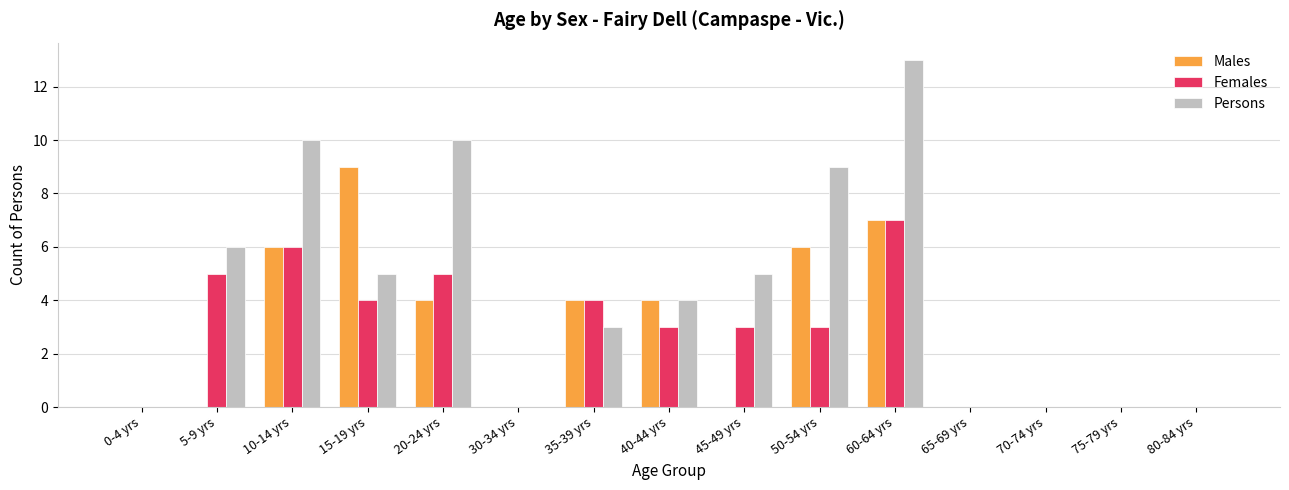

Count the number of data series in this chart.

3